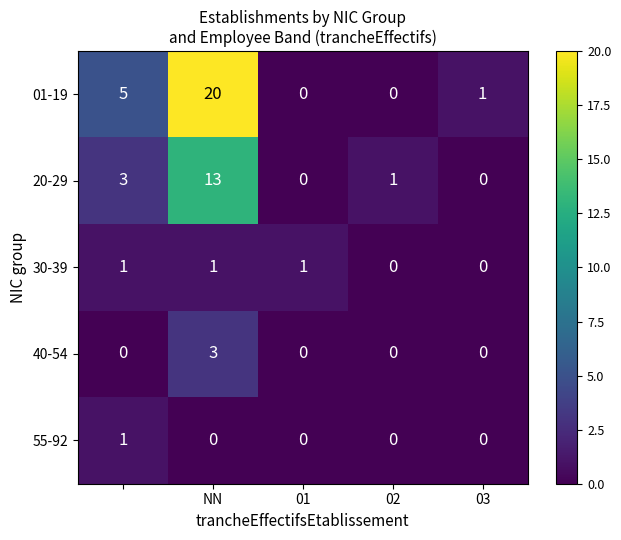

What is the sum of all 20-29 values?

17